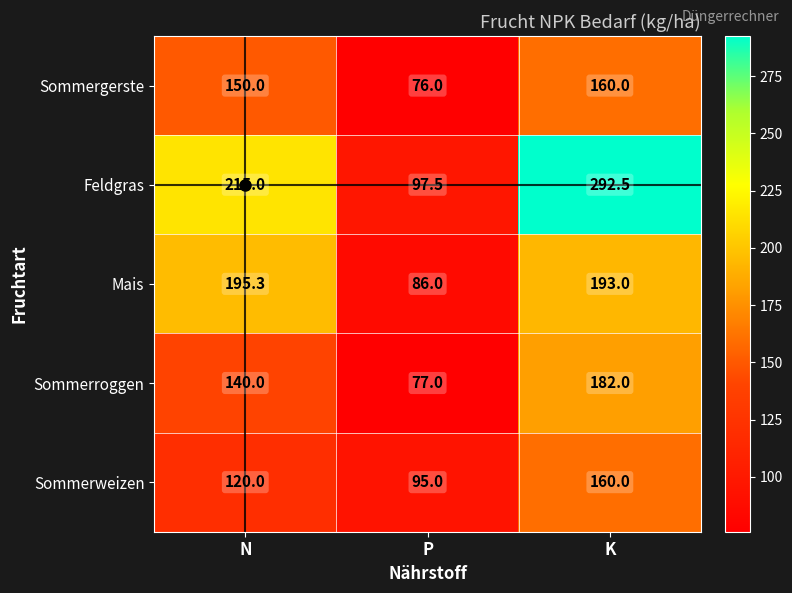

Which label corresponds to the largest value in the chart?

K